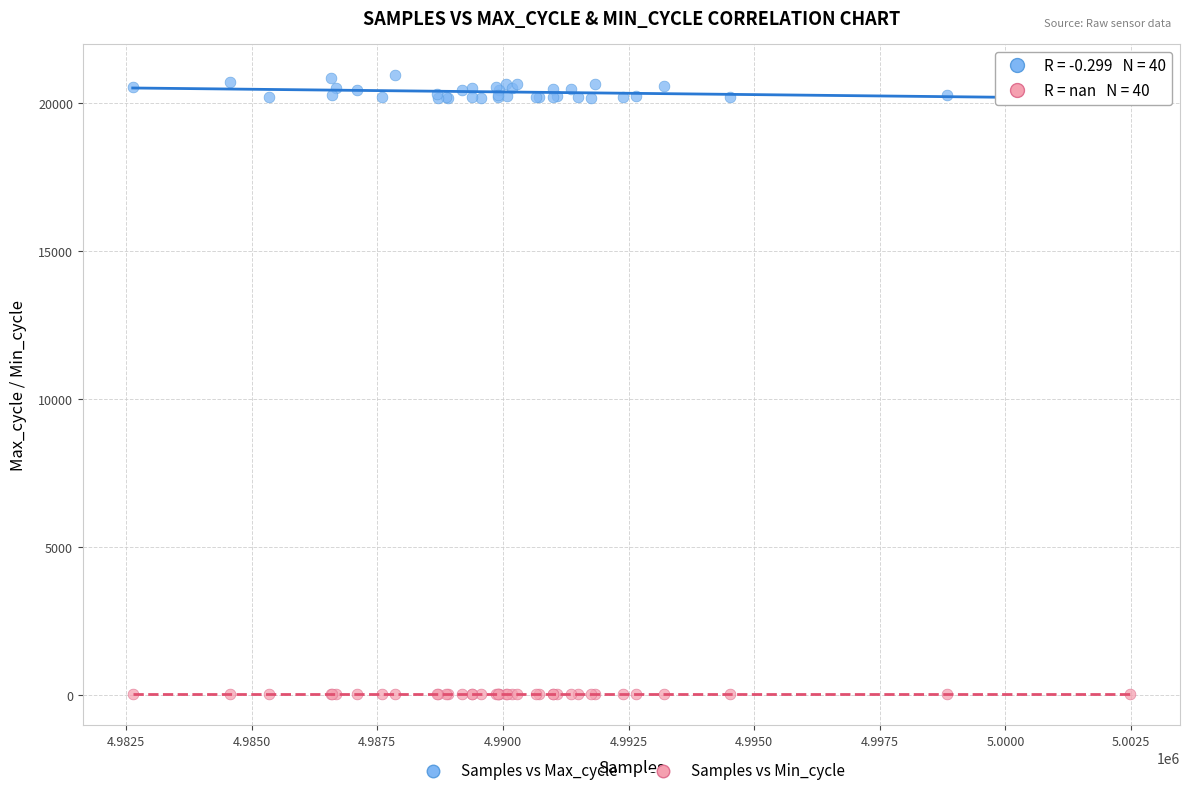

Which series contains the lowest Y value?

Samples vs Min_cycle